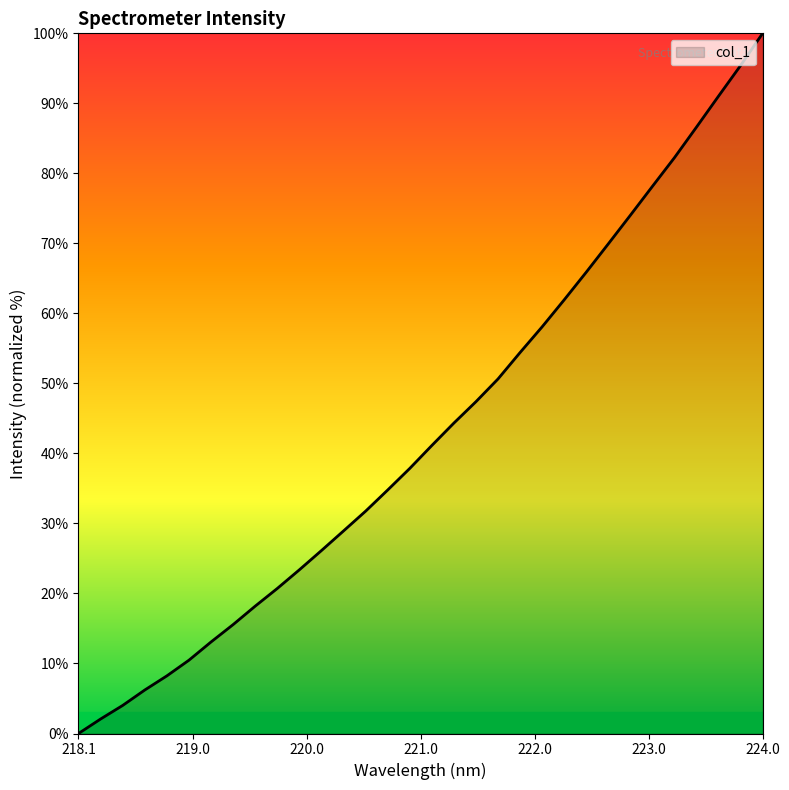

What is the difference between the maximum and minimum values?

100.0